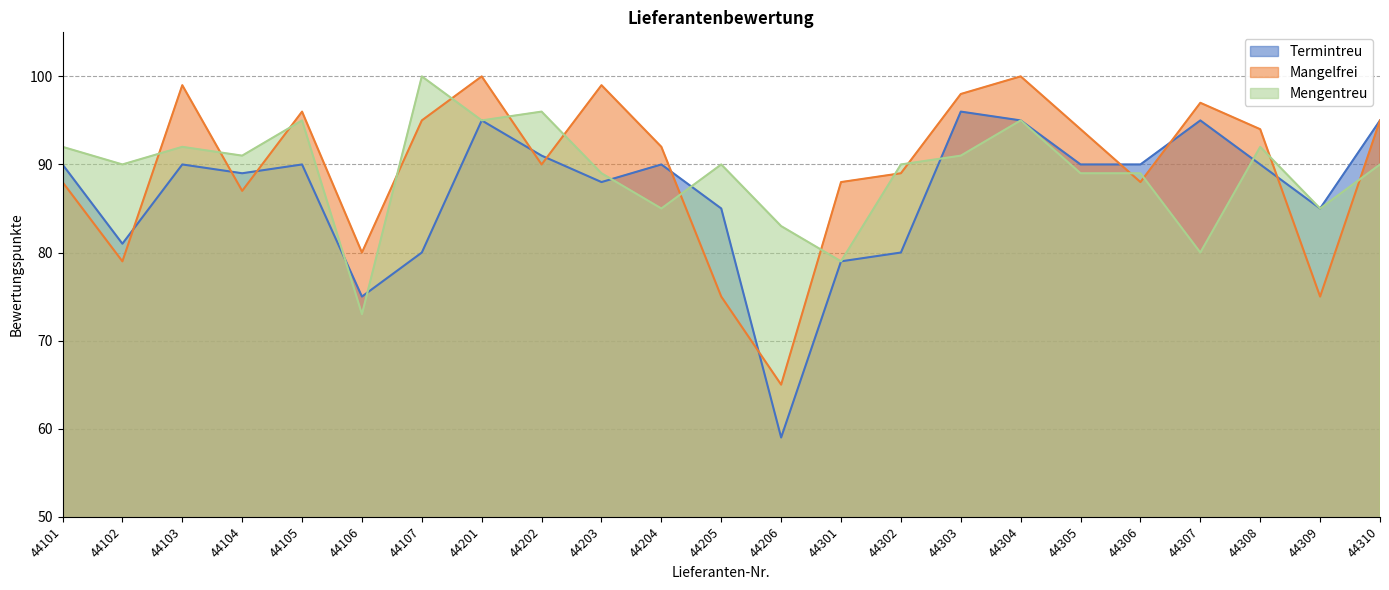

At 44309, list the series in order from largest to smallest.

Termintreu, Mengentreu, Mangelfrei